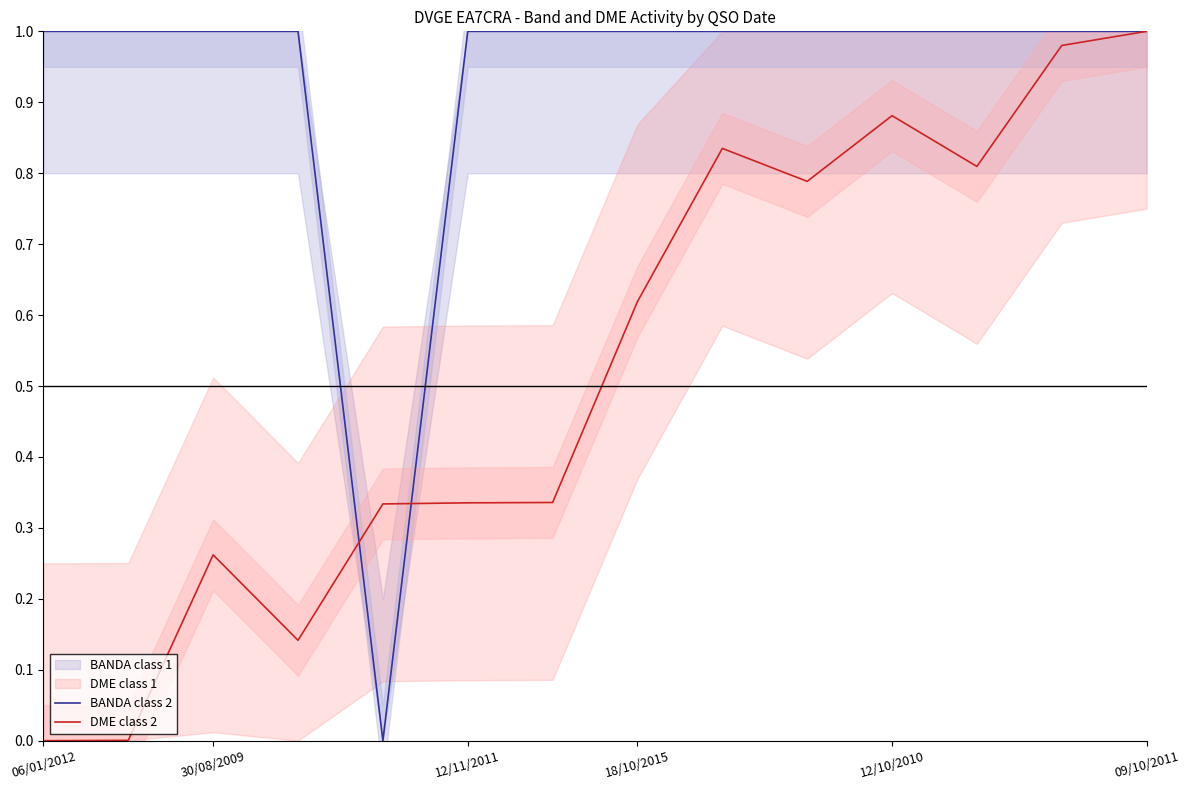

Rank the series by their maximum value, from highest to lowest.

DME class 2, BANDA class 2